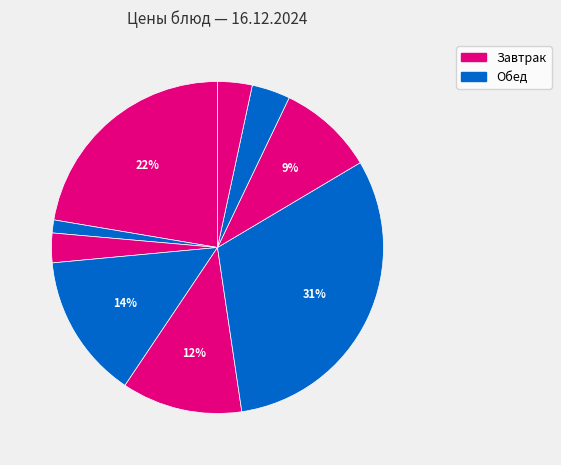

Count the number of slices in the pie.

9